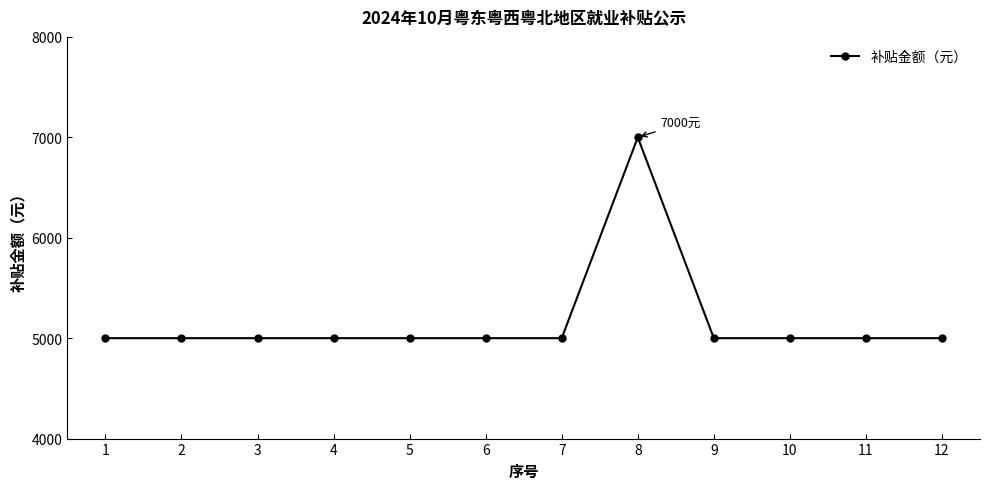

How many series are shown in this chart?

1